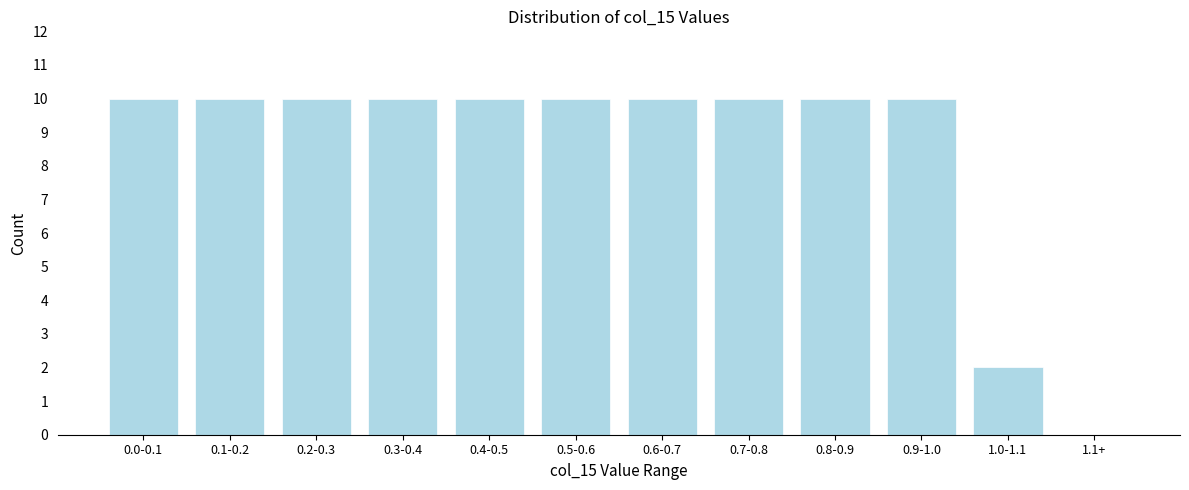

Reading right to left, transcribe all the data shown in this chart.

1.1+=0	1.0-1.1=2	0.9-1.0=10	0.8-0.9=10	0.7-0.8=10	0.6-0.7=10	0.5-0.6=10	0.4-0.5=10	0.3-0.4=10	0.2-0.3=10	0.1-0.2=10	0.0-0.1=10